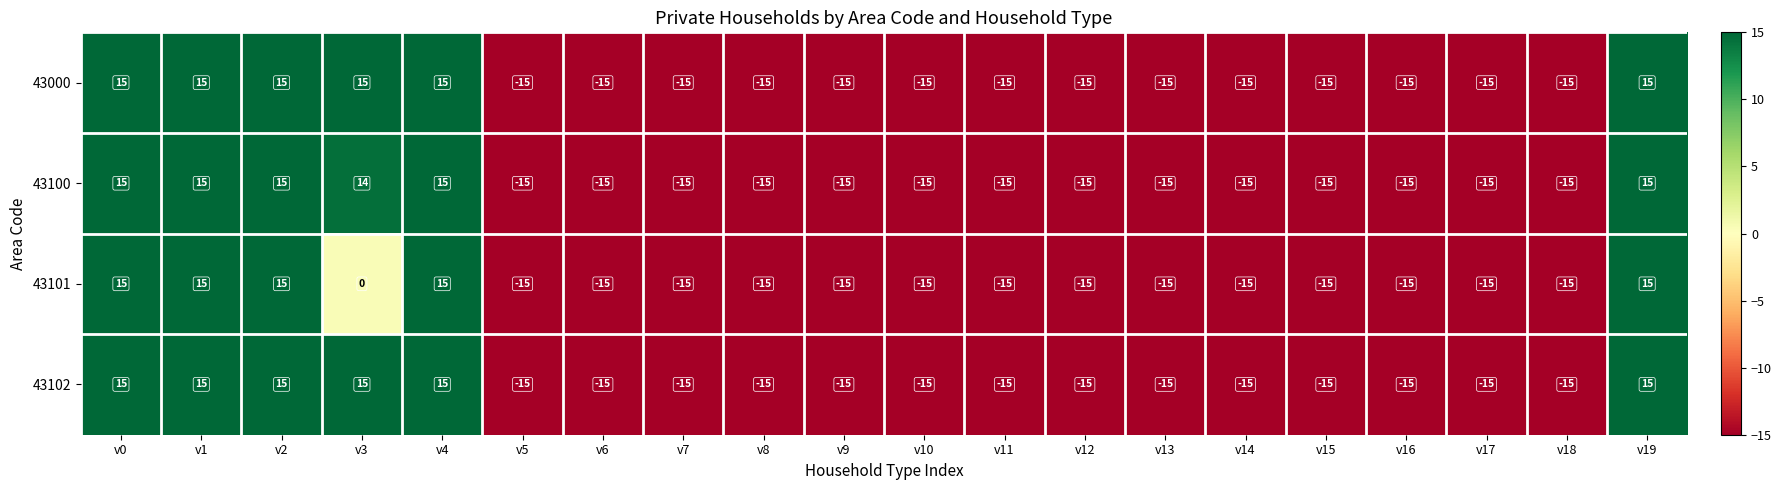

Where is 43100 nearest to the value 0?

v3